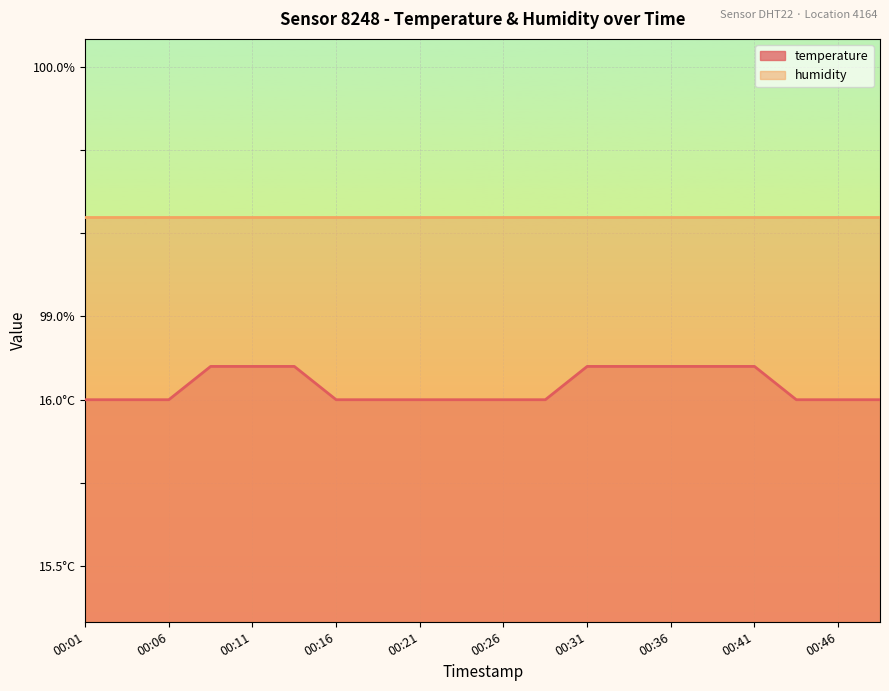

Which label corresponds to the smallest value in the chart?

00:01